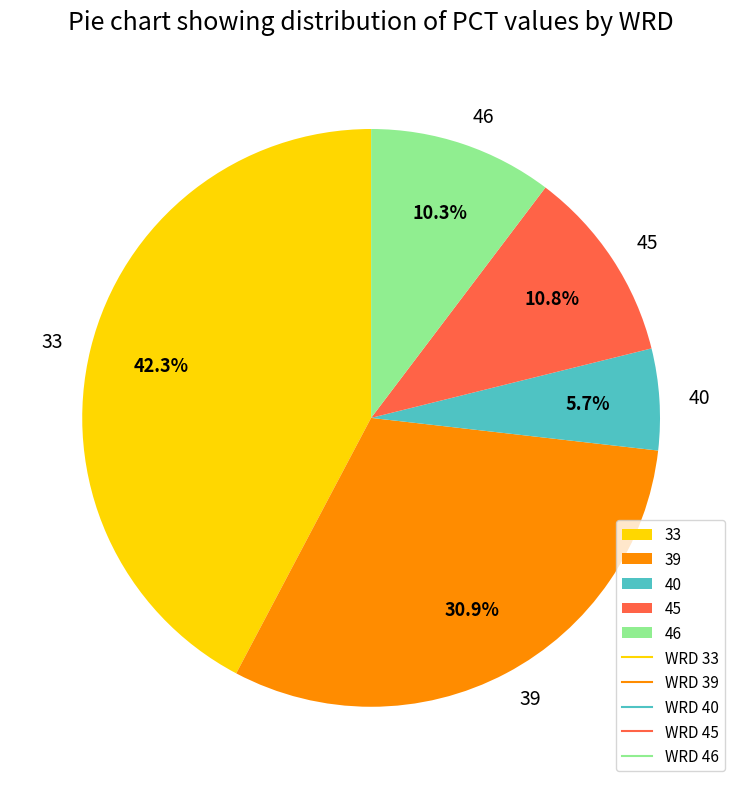

How many slices are in this pie chart?

5